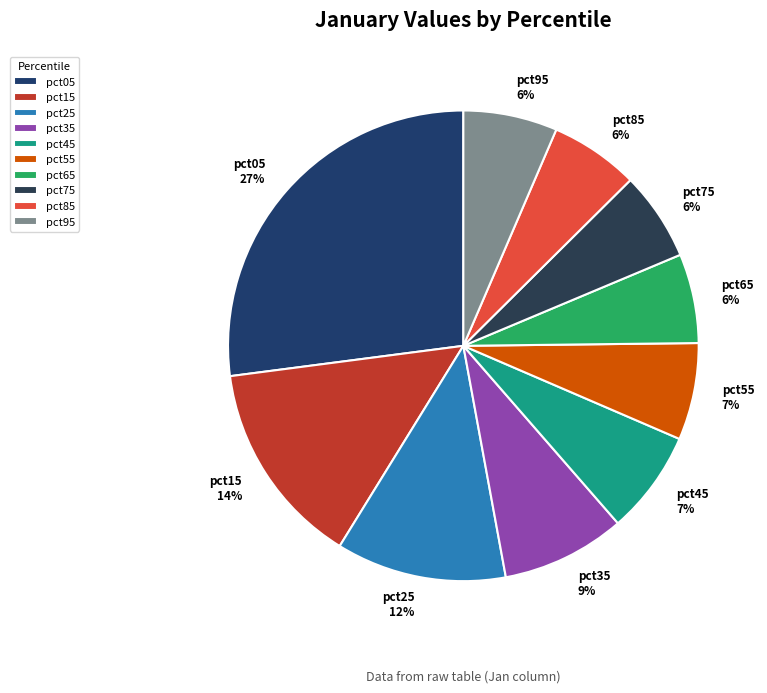

Is there any slice that represents more than half of the pie?

No